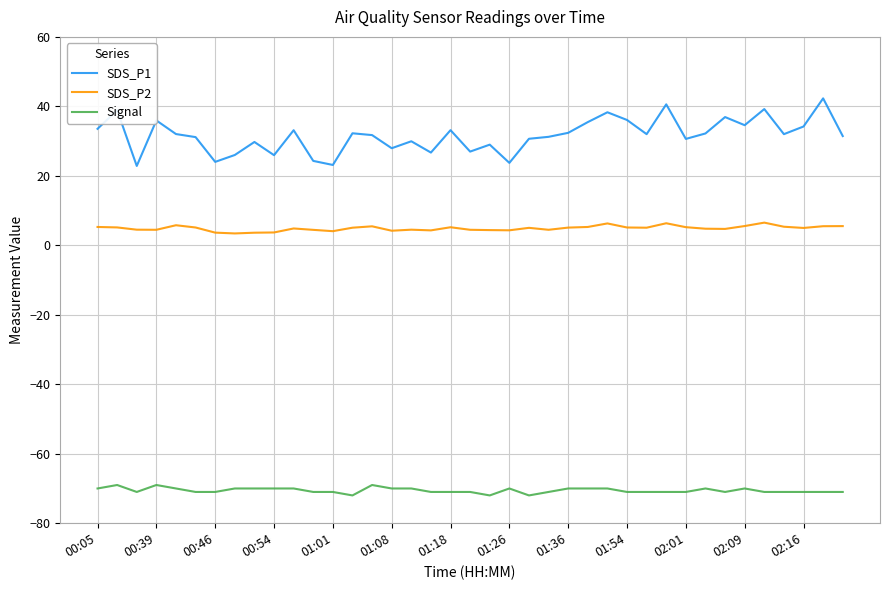

Which series has the largest range (max minus min)?

SDS_P1